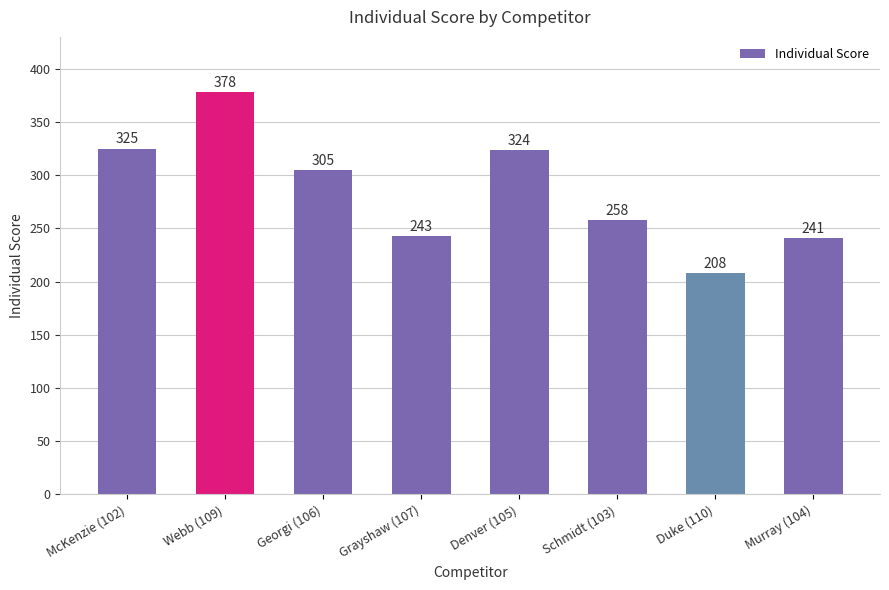

What is the label of the 4th bar from the left?

Grayshaw (107)